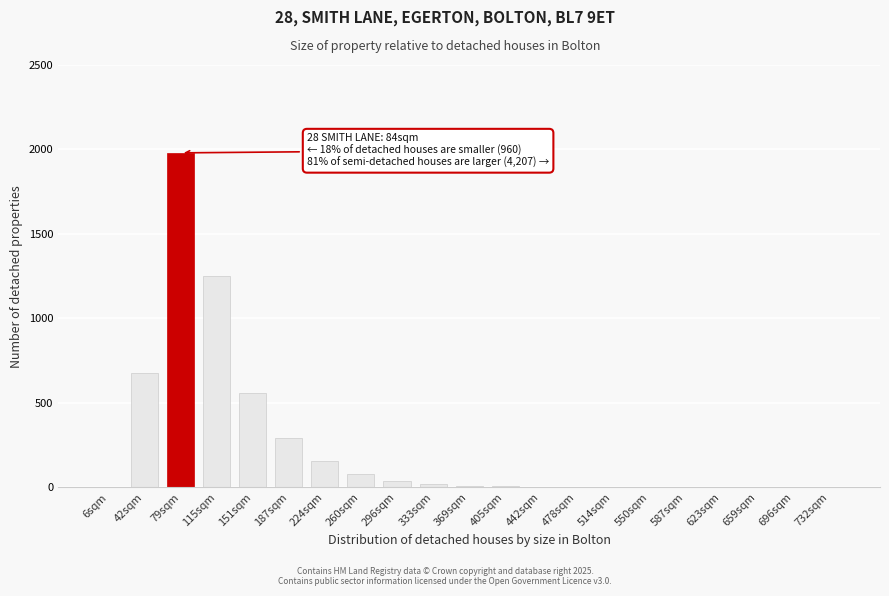

What is the sum of all values?

5082